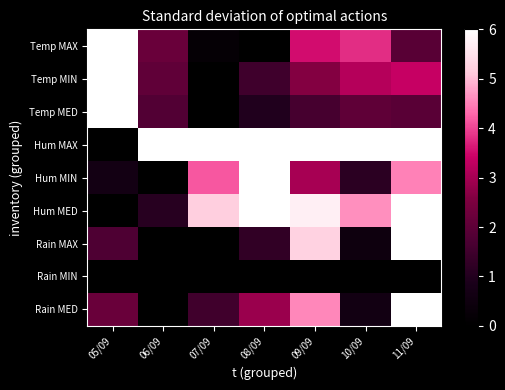

What is the difference between the highest and lowest values at 07/09?

6.0